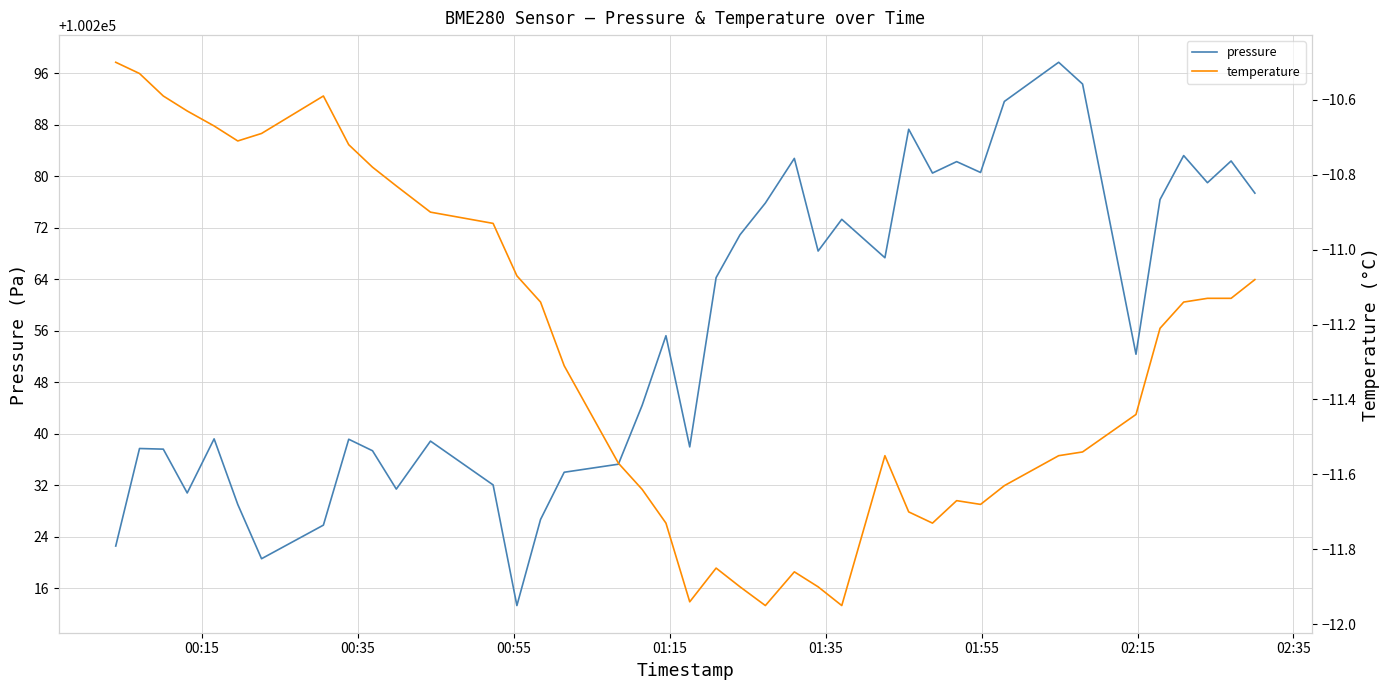

What is the difference between the maximum and second lowest values in the pressure series?

77.2